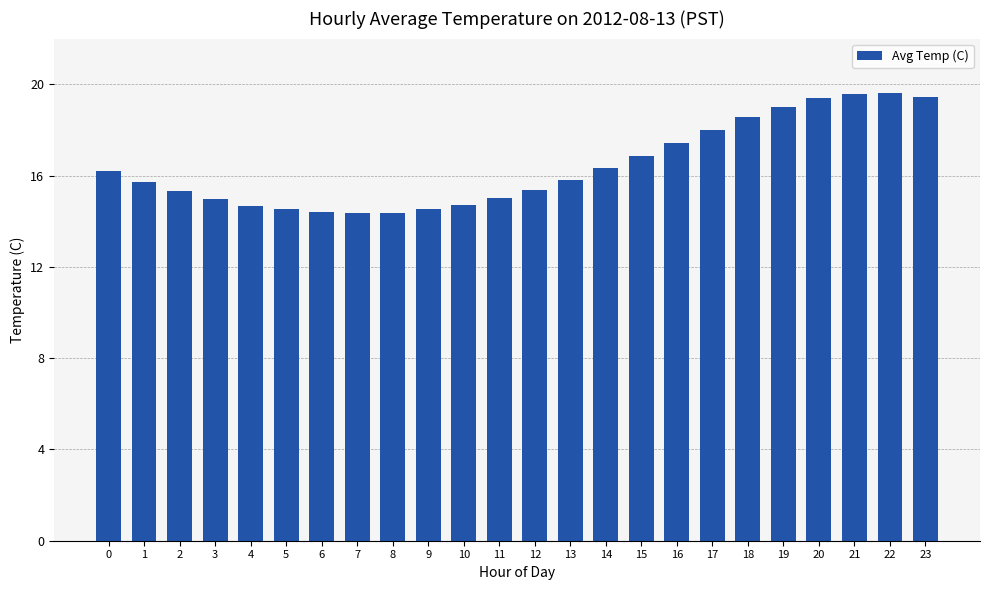

What is the difference between the values at 7 and 15?

2.5